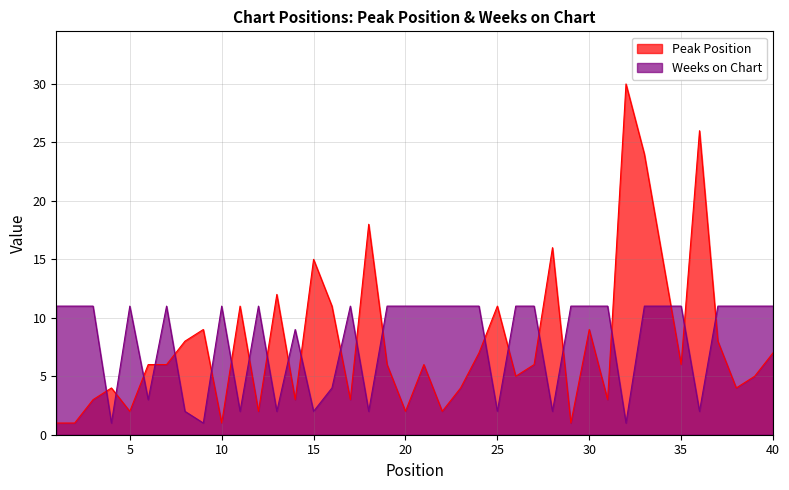

Where is Weeks on Chart nearest to the value 6?

16